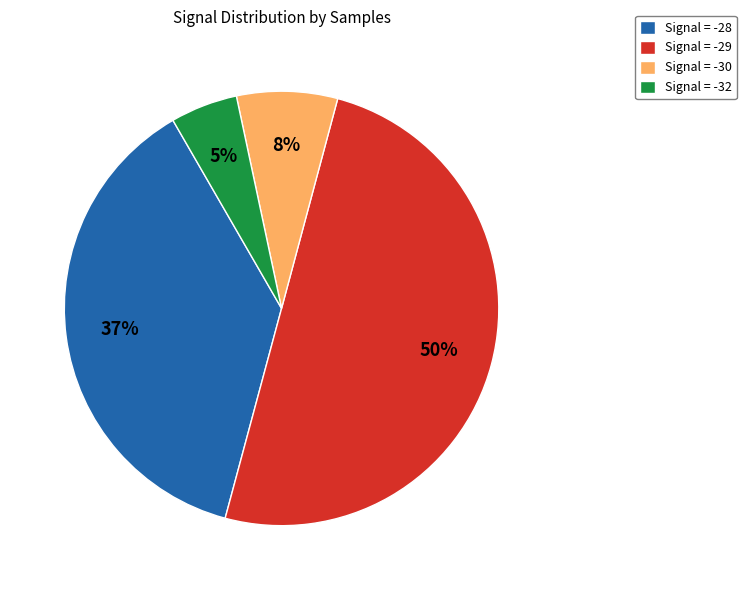

To the nearest percent, what portion does Signal = -30 represent?

8%